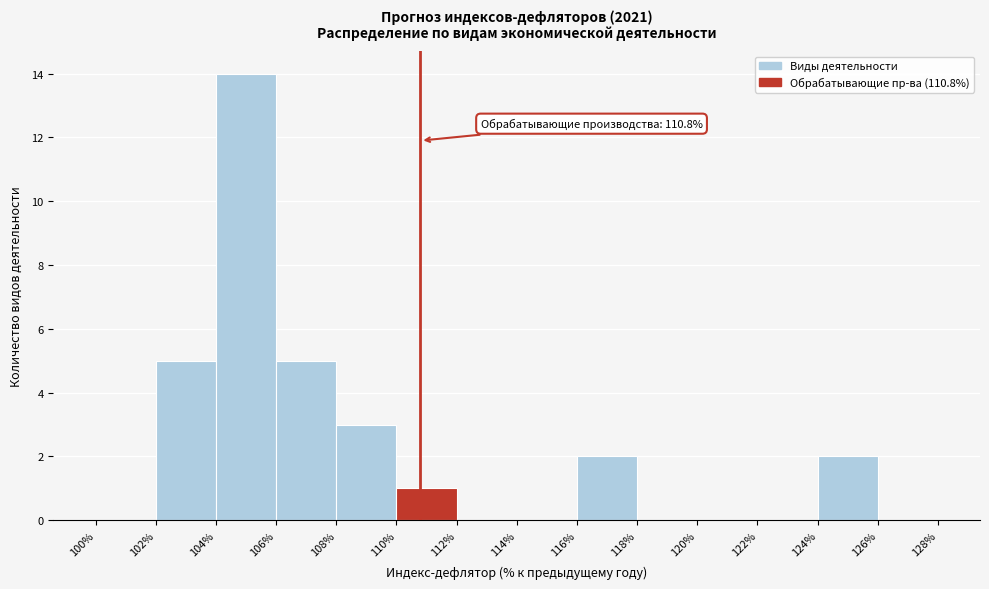

Which range on the x-axis has the tallest bar?

104% to 106%